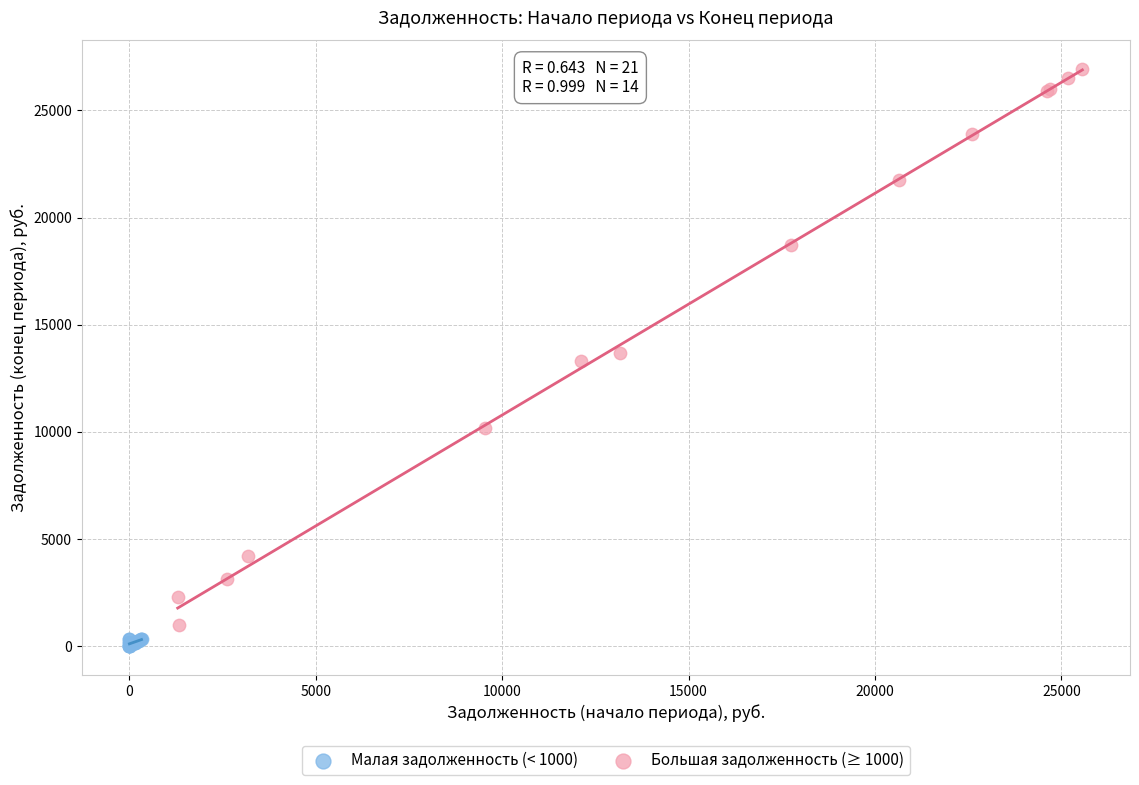

Which series contains the lowest Y value?

Малая задолженность (< 1000)